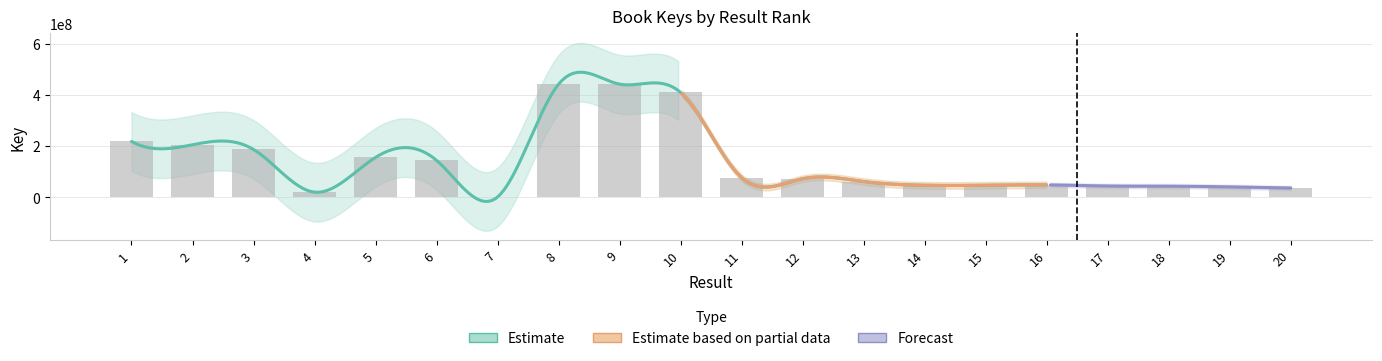

What is the difference between the maximum and second lowest values?

420852130